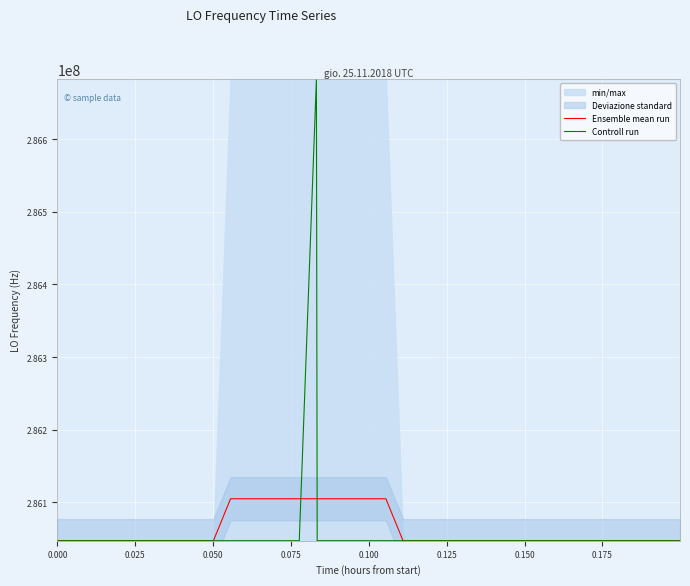

What is the highest value of the Ensemble mean run series?

286104792.5